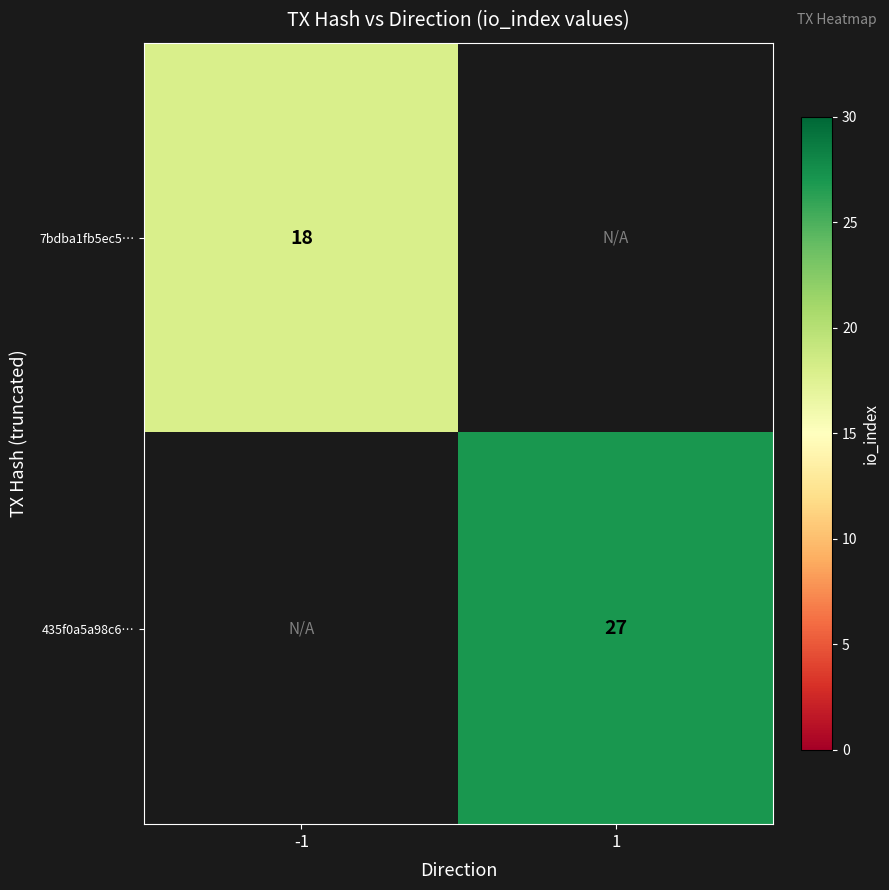

True or false: 435f0a5a98c6… has a value of 47 at 1.

False